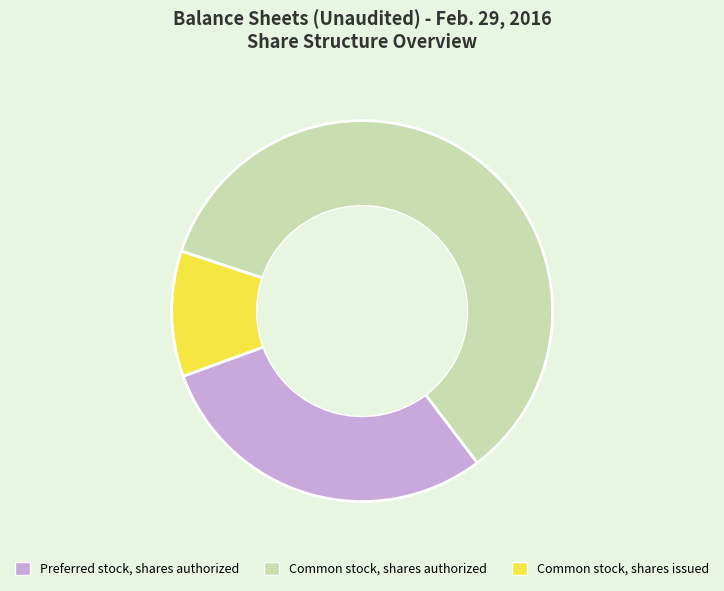

Approximately how many times larger is the value at Common stock, shares issued compared to Common stock, shares authorized?

0.2